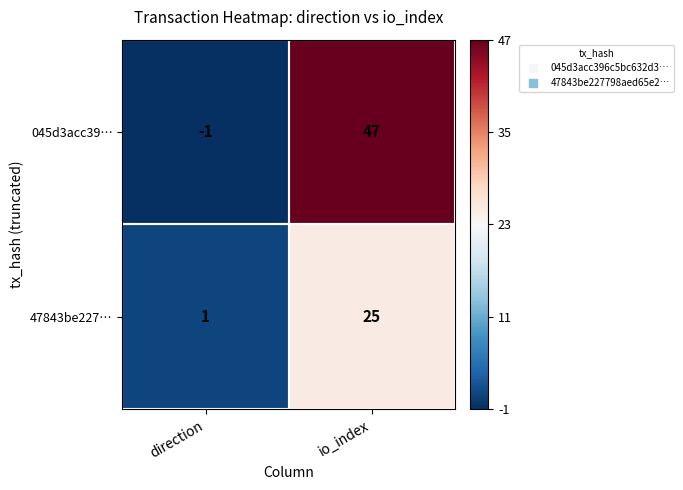

The 47843be227… series shows 0 at direction. True or false?

False